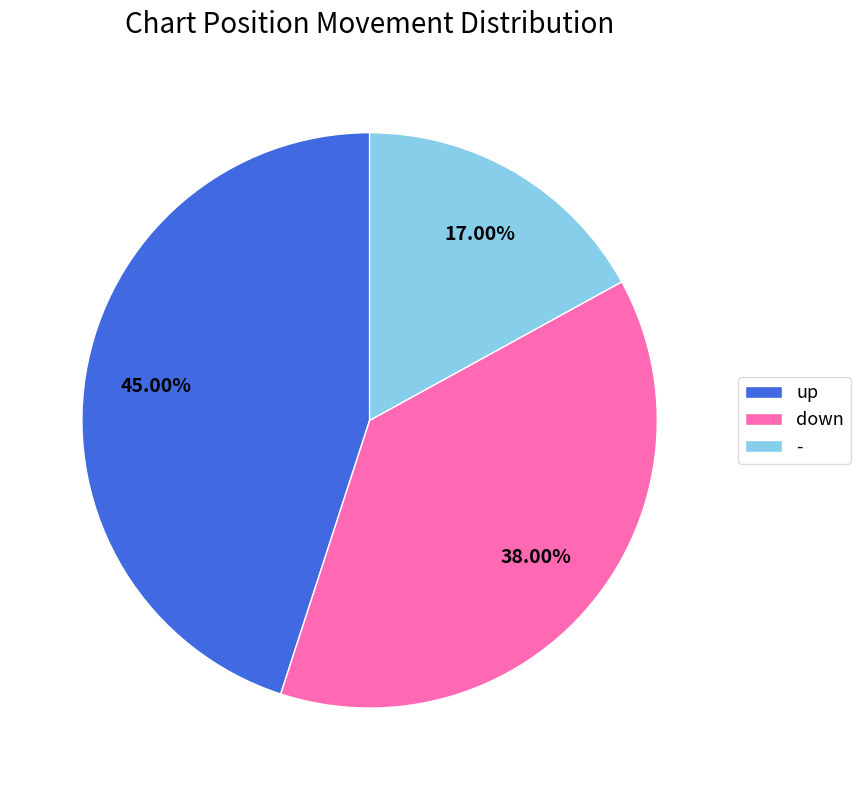

What percentage is the - slice, to the nearest percent?

17%